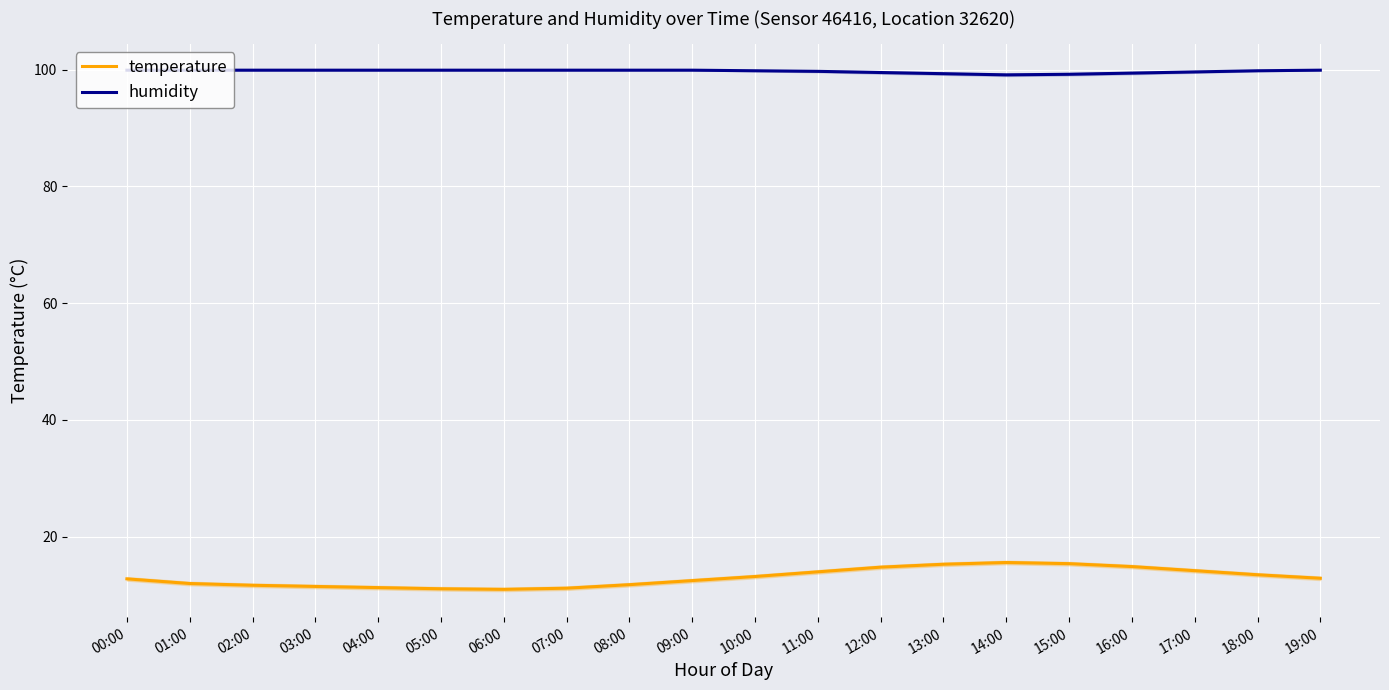

Is the value of temperature at 12:00 greater than the value of humidity at 02:00?

No